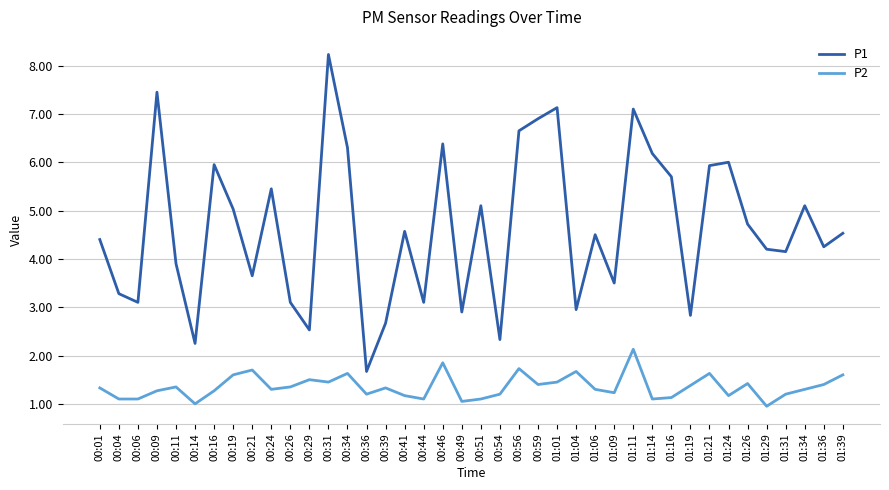

What are all the series names shown in the legend?

P1, P2